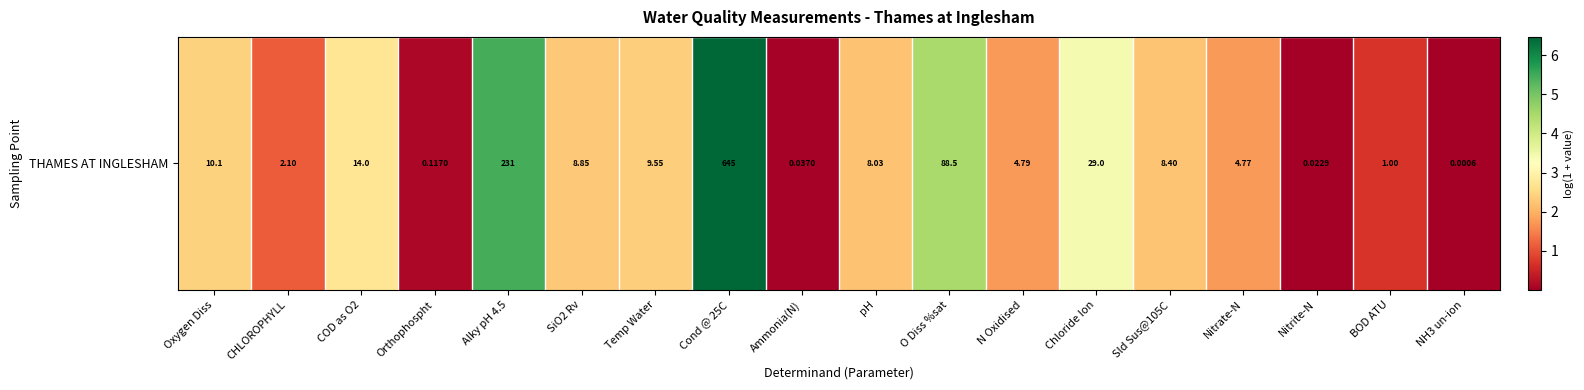

Reading left to right, what are all the values shown in this chart?

2.4	1.1	2.7	0.1	5.4	2.3	2.4	6.5	0.0	2.2	4.5	1.8	3.4	2.2	1.8	0.0	0.7	0.0